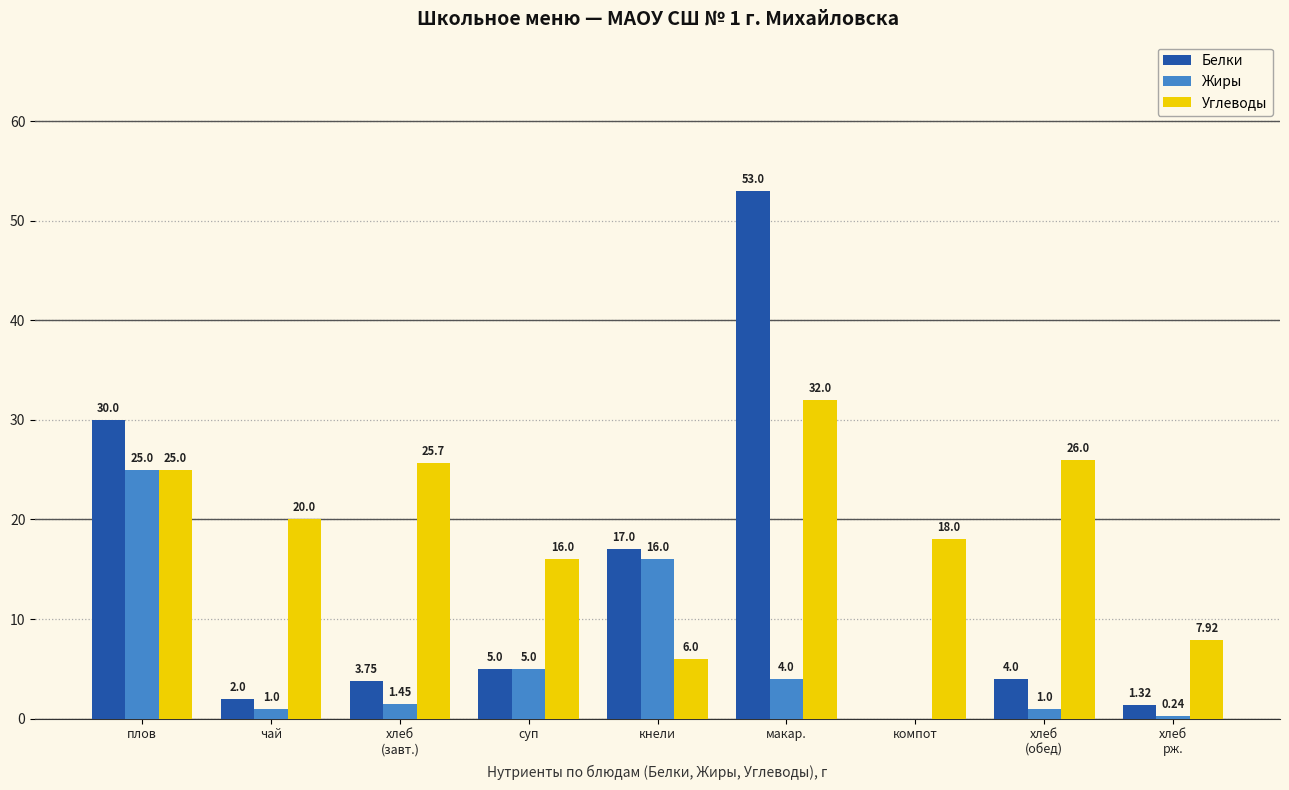

What is the difference between the Углеводы values at кнели and компот?

12.0